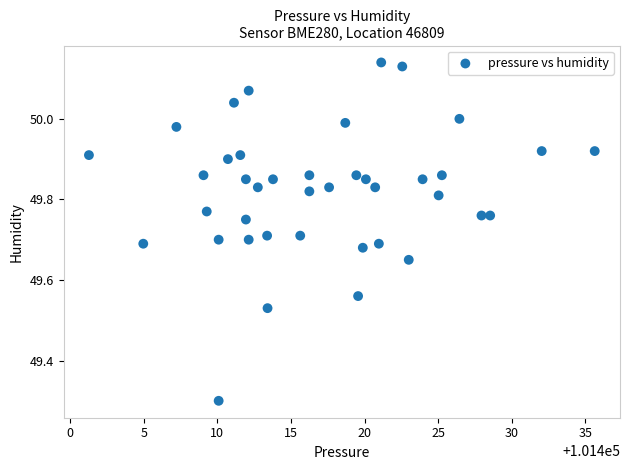

What Y value in the scatter plot is closest to 49?

49.3